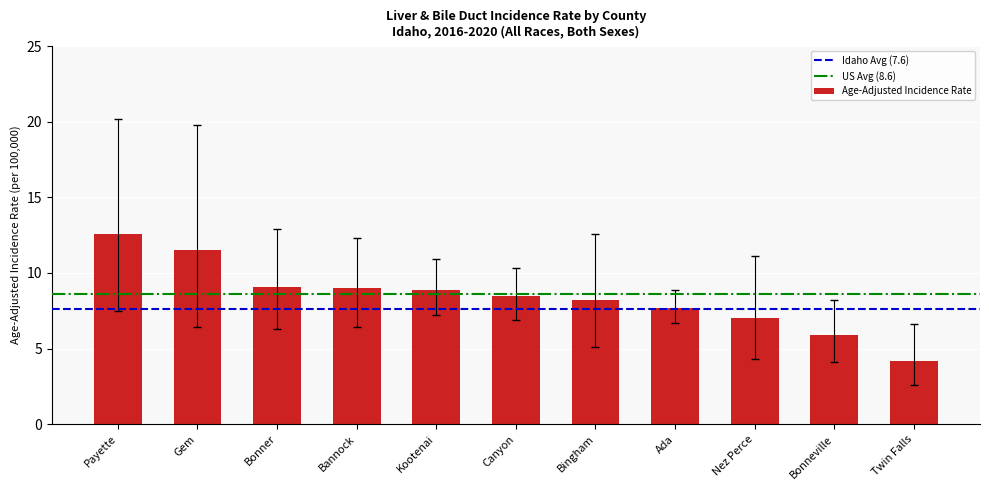

What is the change in value from Nez Perce to Twin Falls?

-2.8